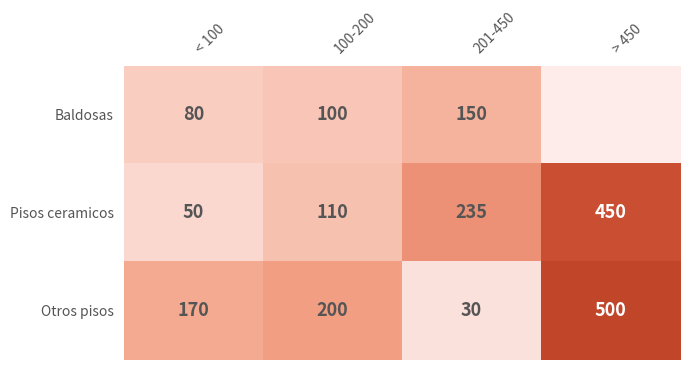

At 201-450, list the series in order from largest to smallest.

Pisos ceramicos, Baldosas, Otros pisos